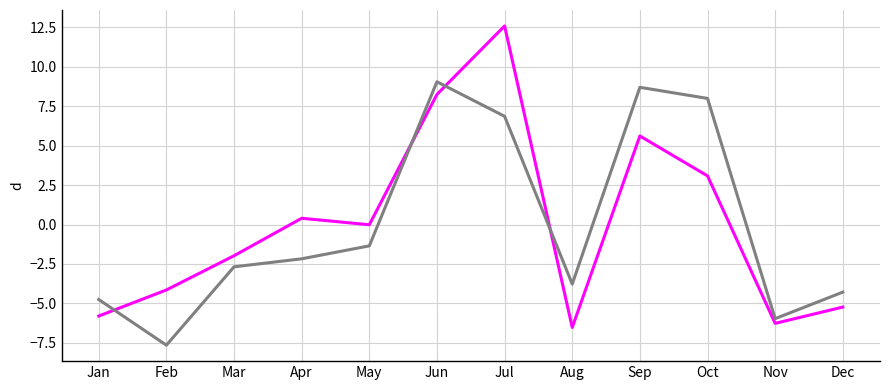

What is the difference between the highest and lowest values at Mar?

0.7